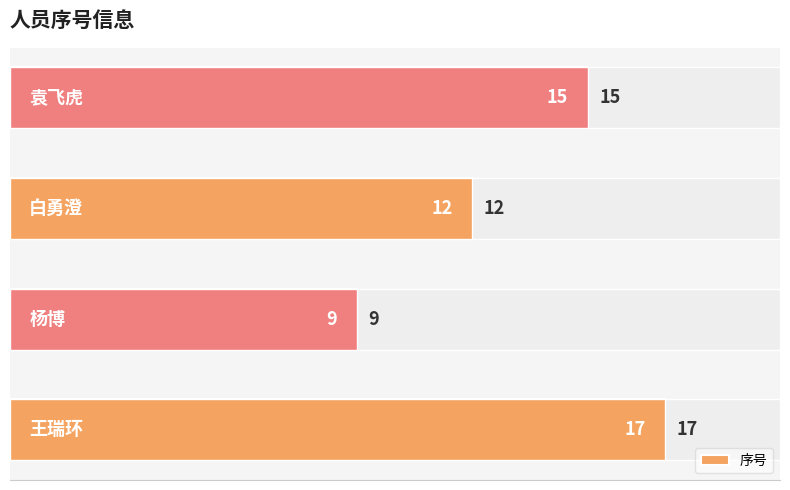

What is the difference between the maximum and minimum values?

8